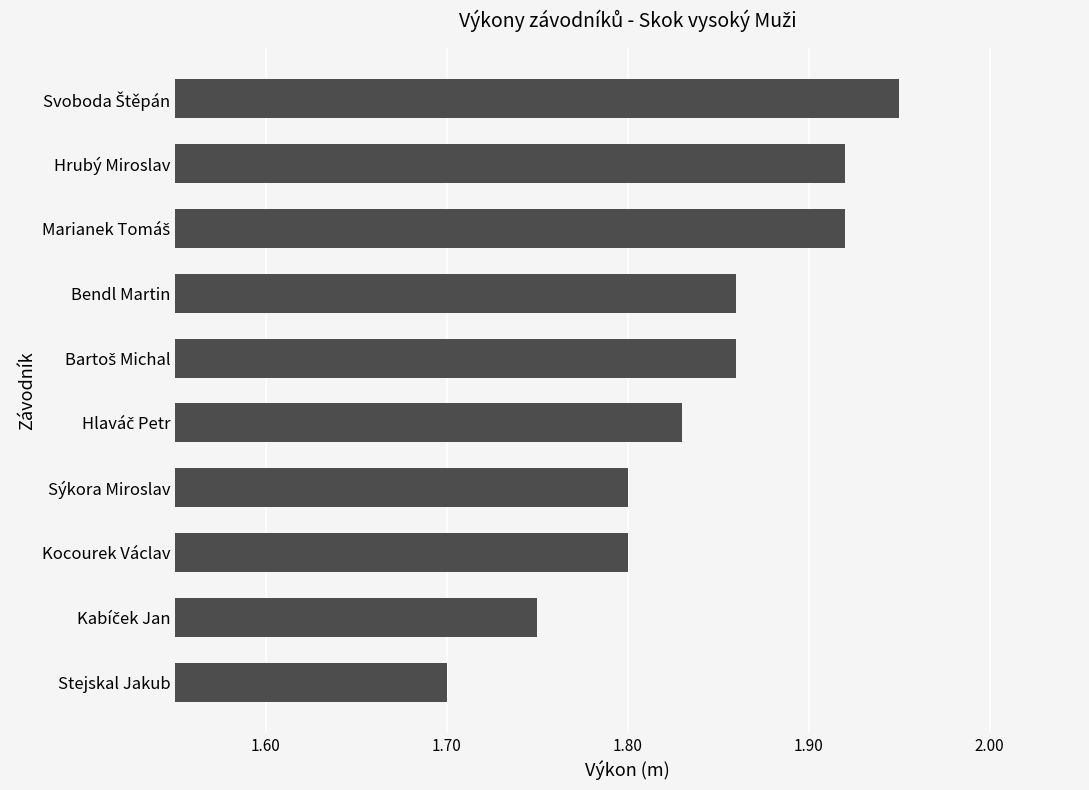

How many values are between 1 and 2?

10